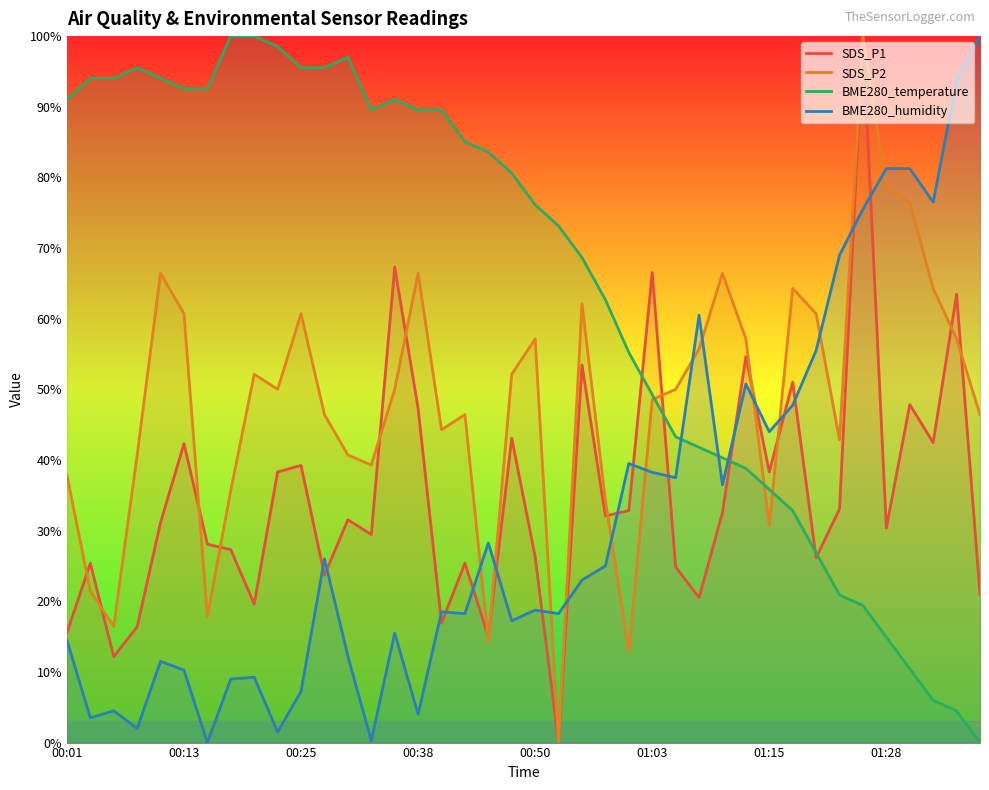

What are all the series names shown in the legend?

SDS_P1, SDS_P2, BME280_temperature, BME280_humidity